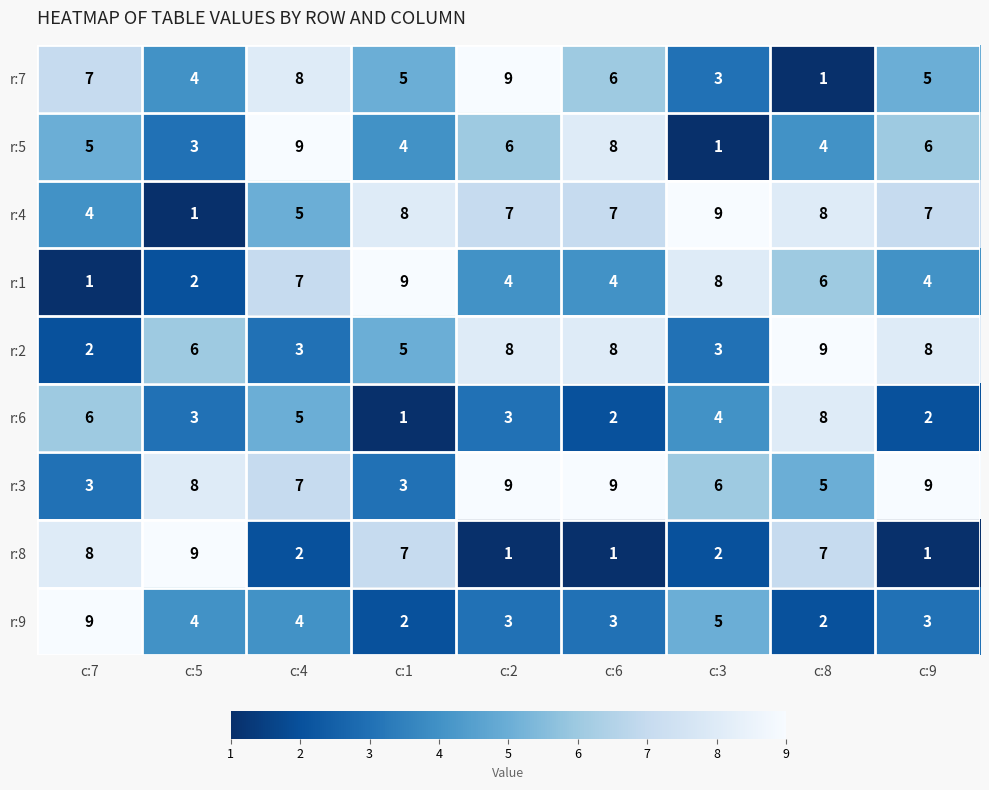

What is the average value of the r:9 series?

4